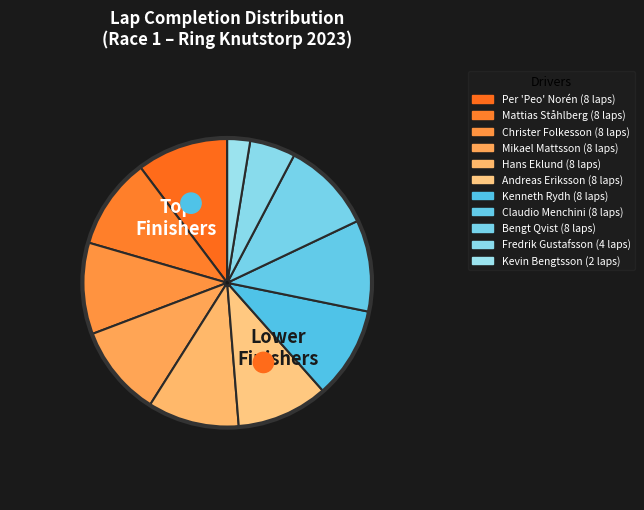

Is Kevin Bengtsson the majority of the pie?

No